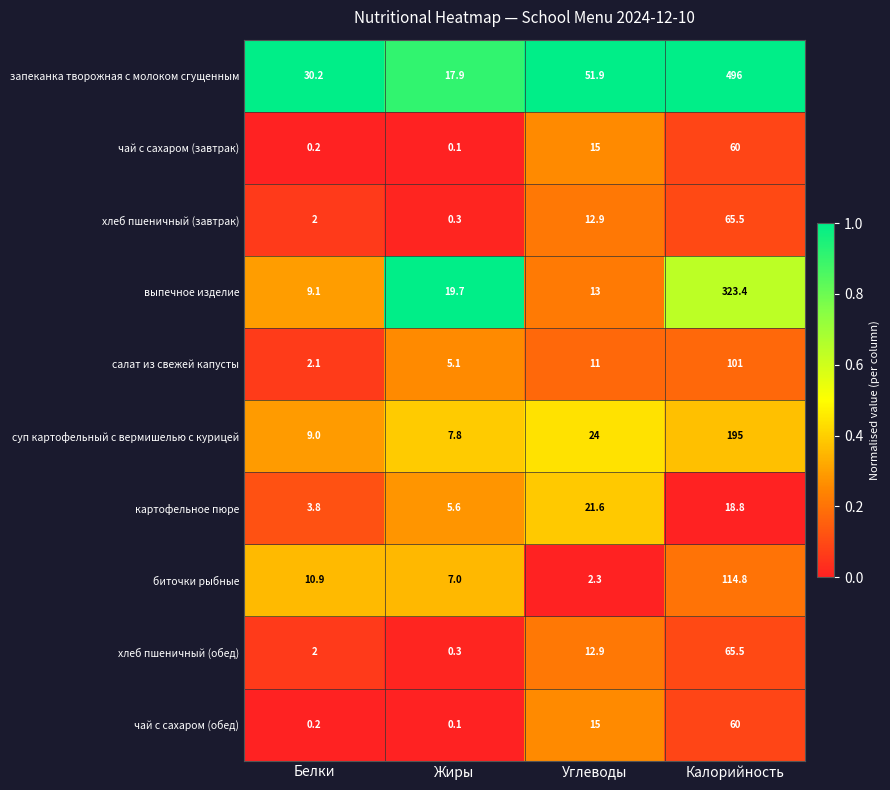

Which category has the lowest value in the выпечное изделие series?

Белки